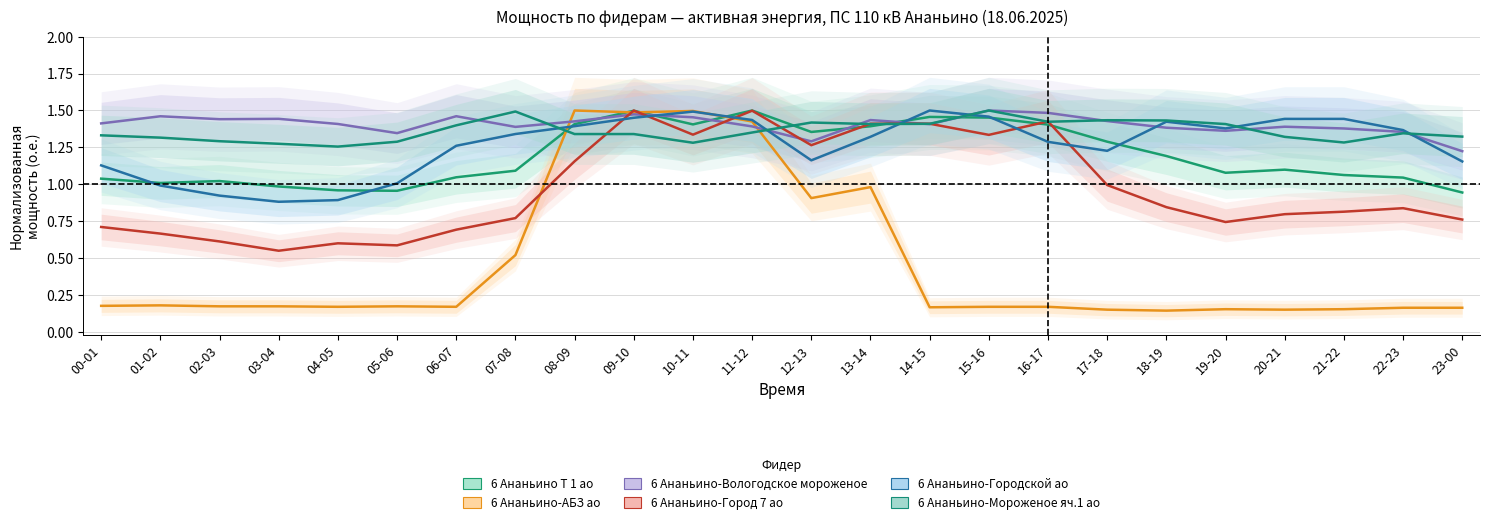

True or false: 6 Ананьино-Мороженое яч.1 ао has a value of 1.3 at 10-11.

True